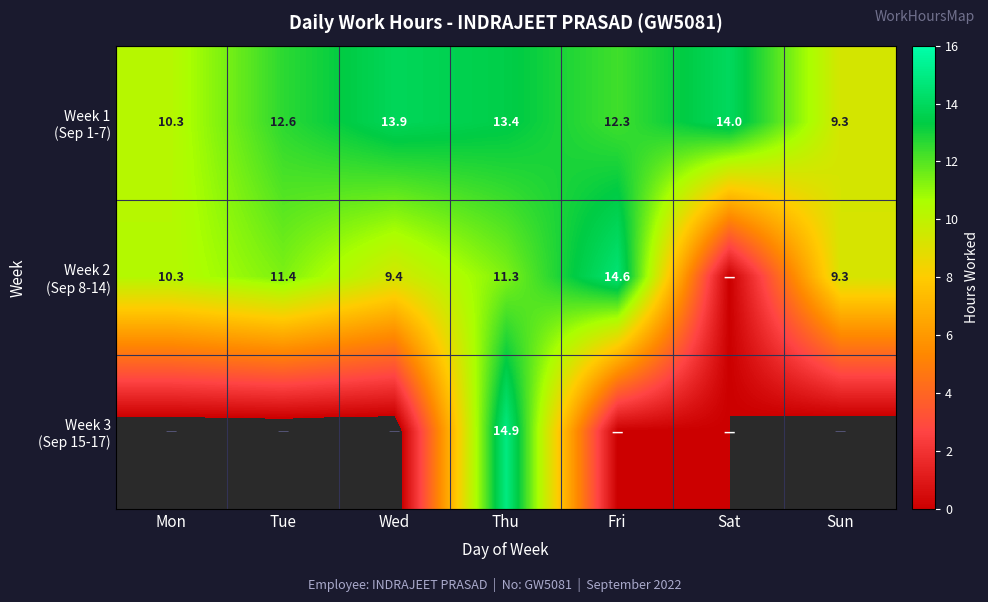

What is the difference between the second highest and minimum values in the Week 1 (Sep 1-7) series?

4.5